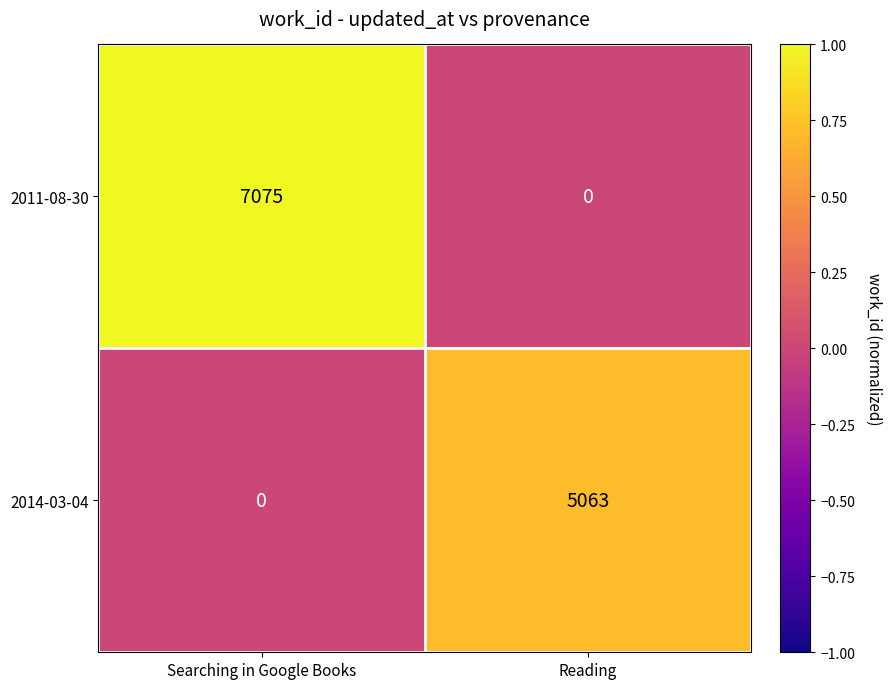

At which category is the sum across all series the highest?

Searching in Google Books